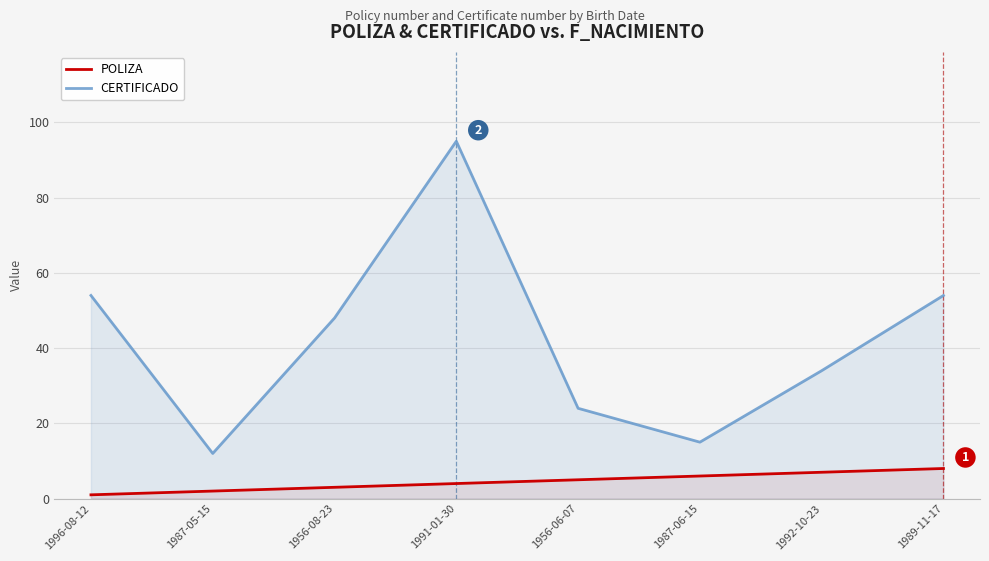

What position from the right is 1956-08-23?

6